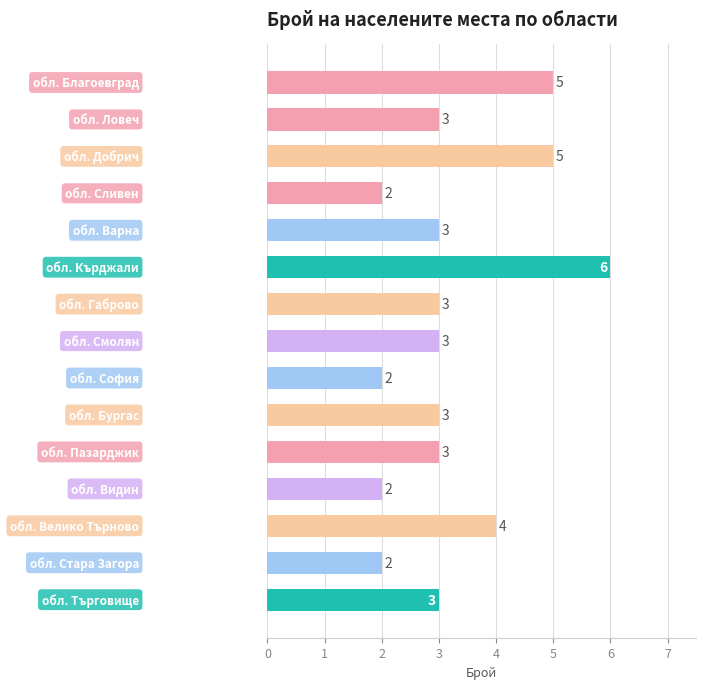

Count the values in the range 2 to 4.

12